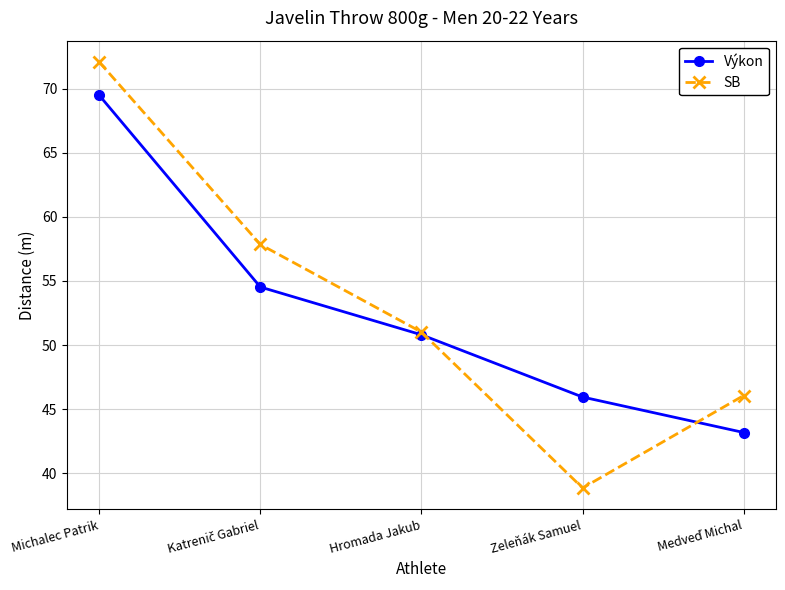

After their last crossing, which series has the higher values: Výkon or SB?

SB